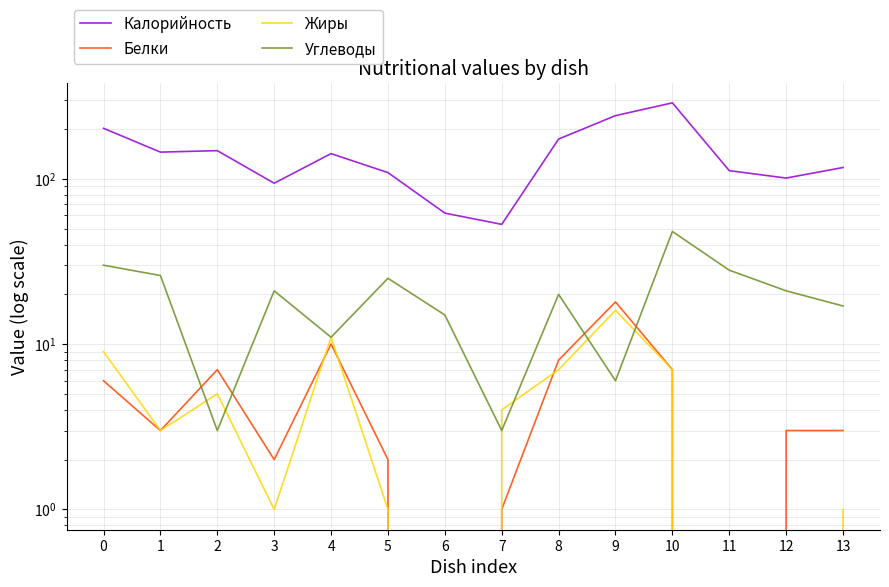

Which series has the largest total across all categories?

Калорийность